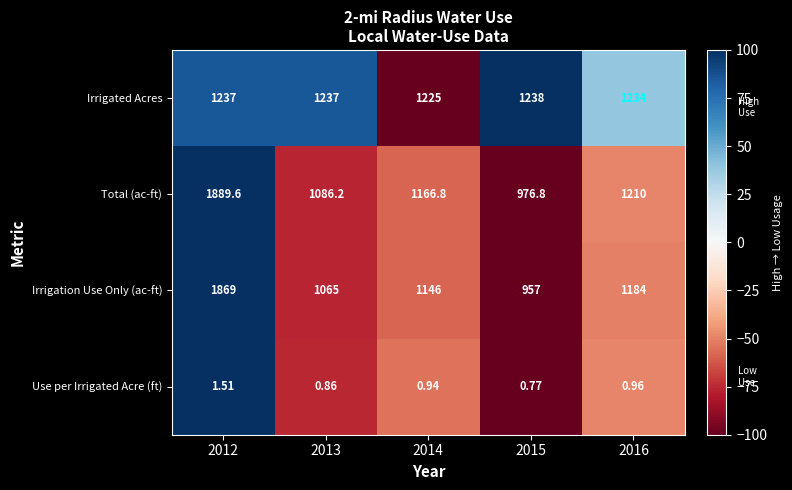

List the series in order of their peak value, highest first.

Total (ac-ft), Irrigation Use Only (ac-ft), Irrigated Acres, Use per Irrigated Acre (ft)